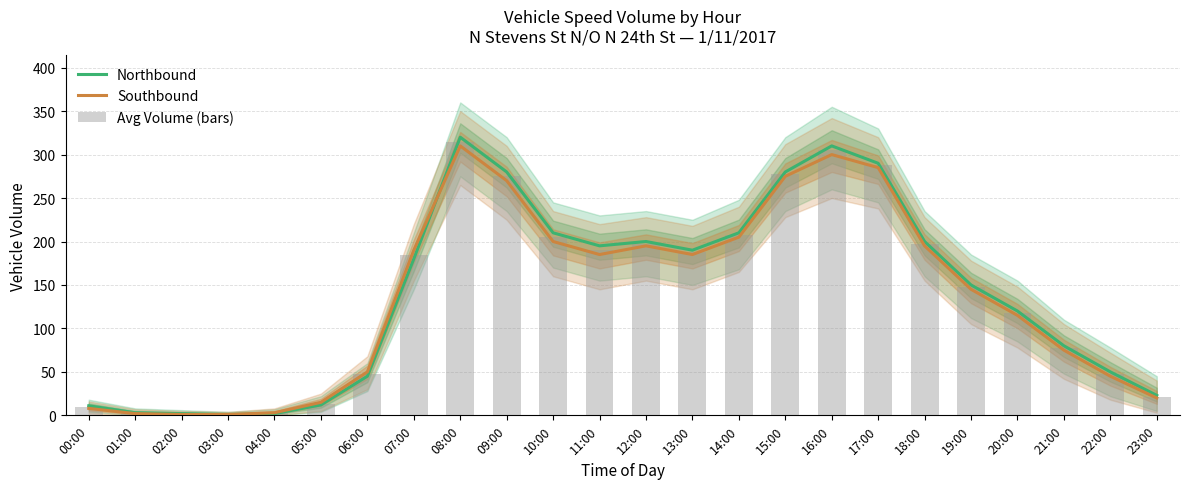

Which has a higher value, 21:00 or 17:00?

17:00